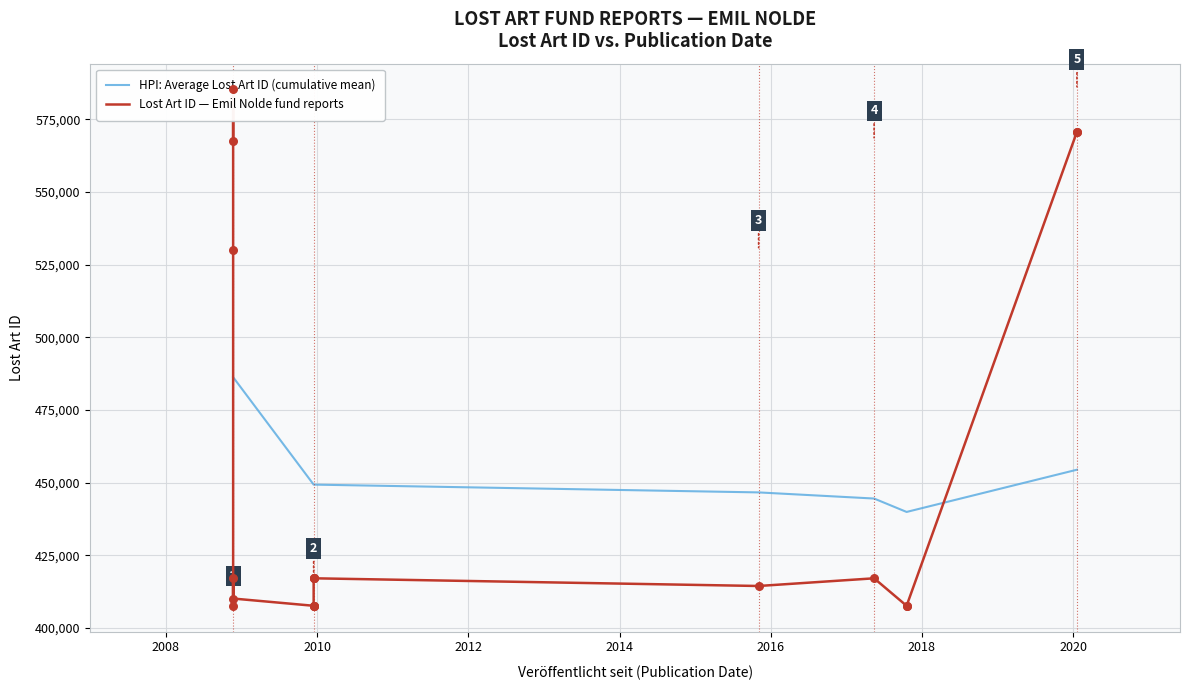

Approximately how many times larger is the value at 2017-05-15 compared to 2008-11-21?

1.0